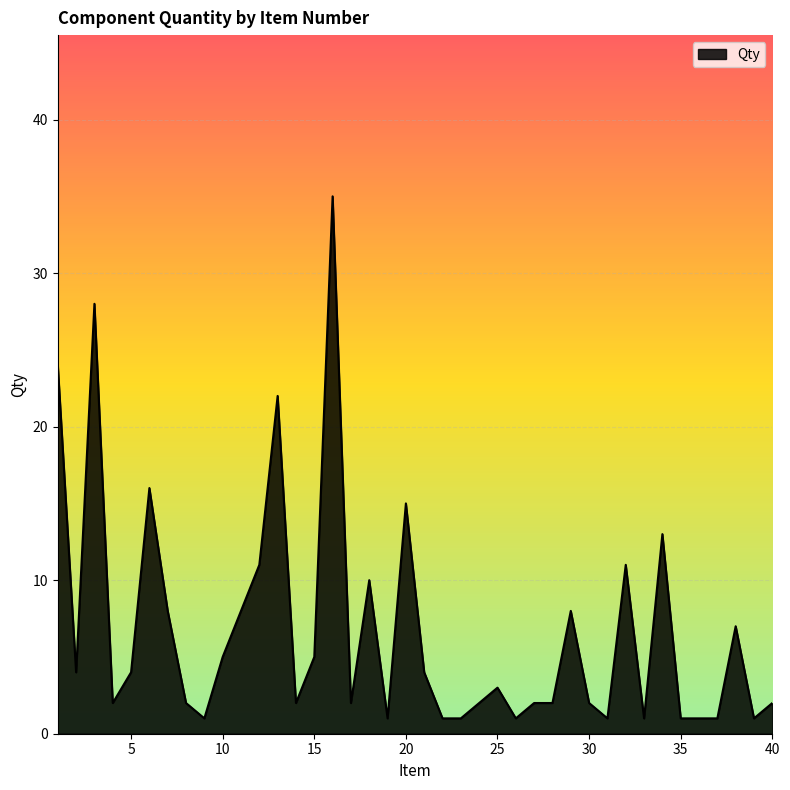

What is the greatest value displayed?

35